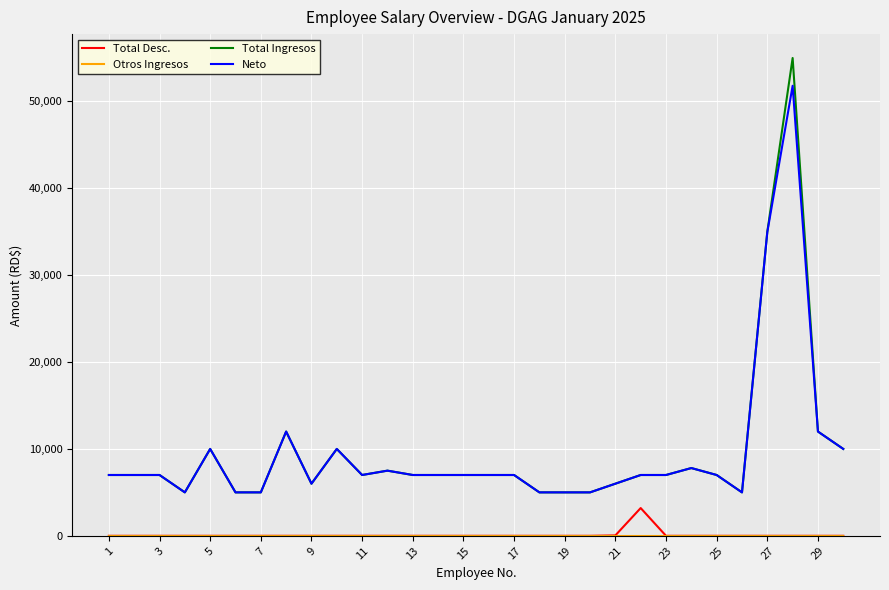

What is the greatest value displayed?

55000.0